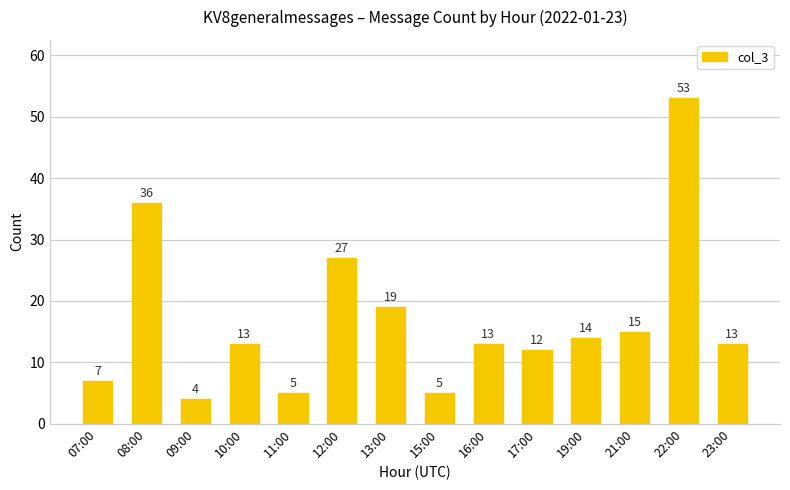

Does the chart contain any negative values?

No